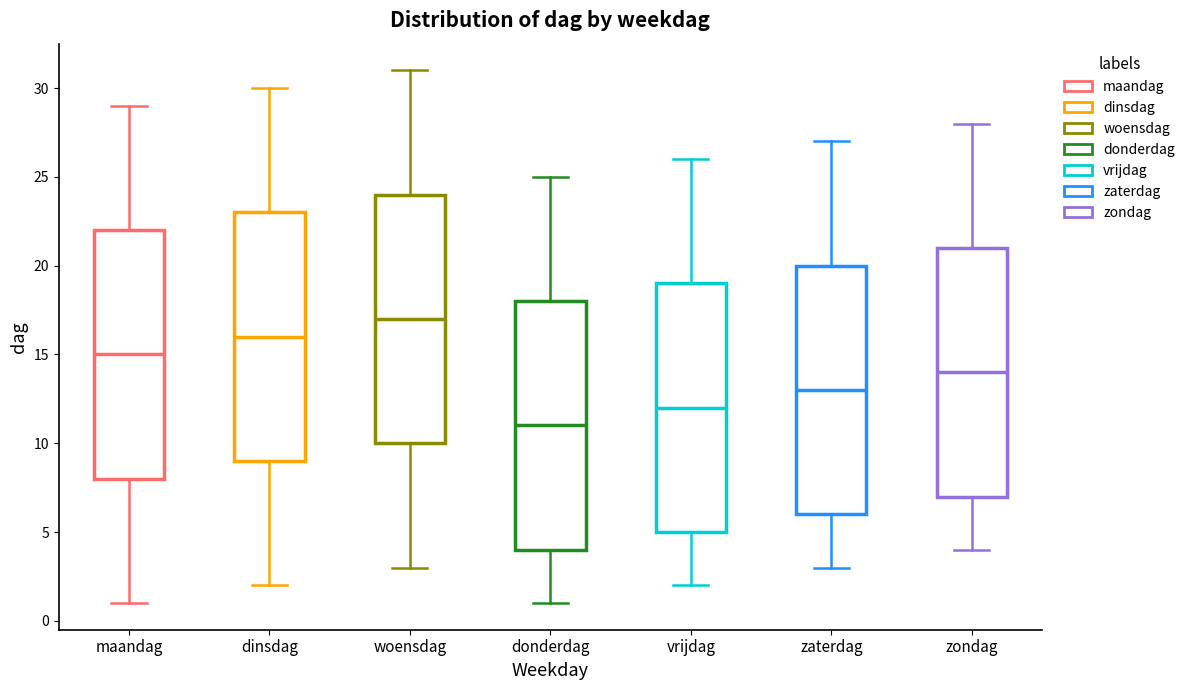

Which box has the highest median line?

woensdag